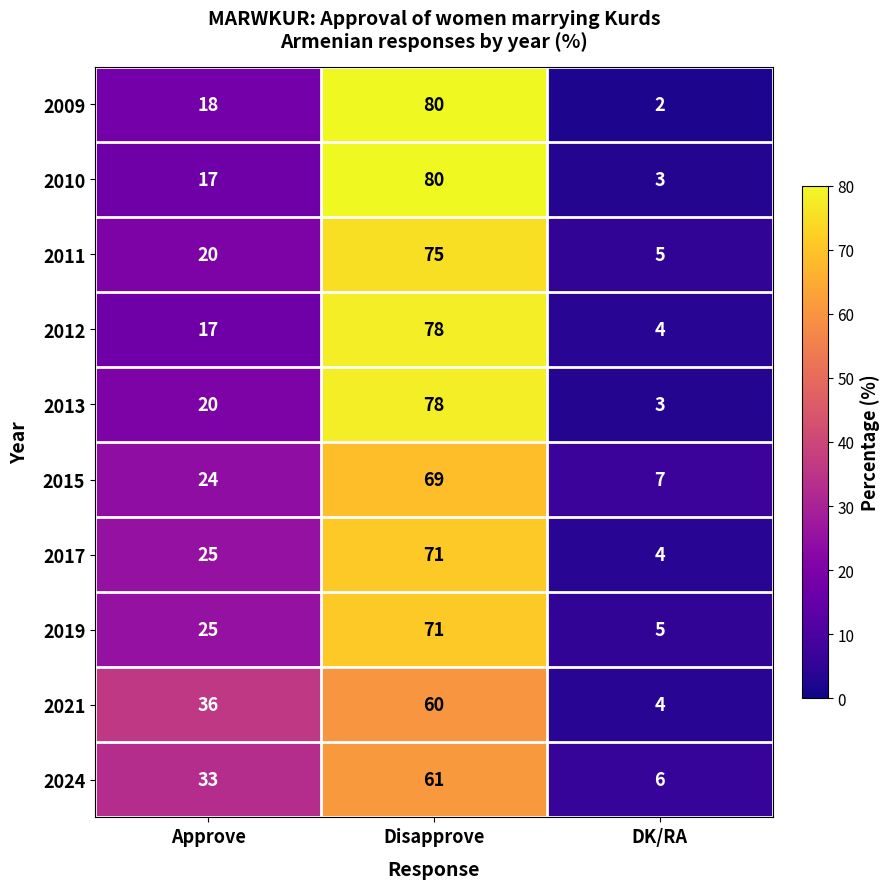

How many series are shown in this chart?

10